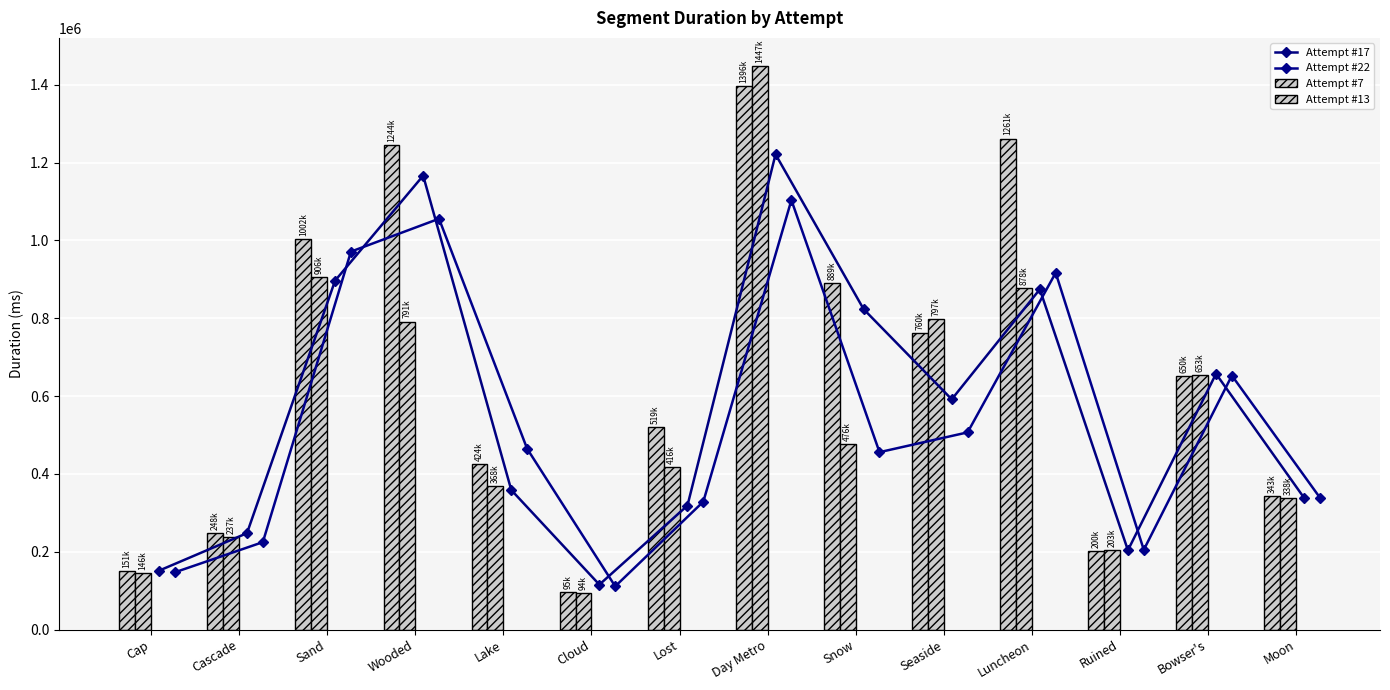

True or false: Attempt #7 has a value of 1244454 at Wooded.

True